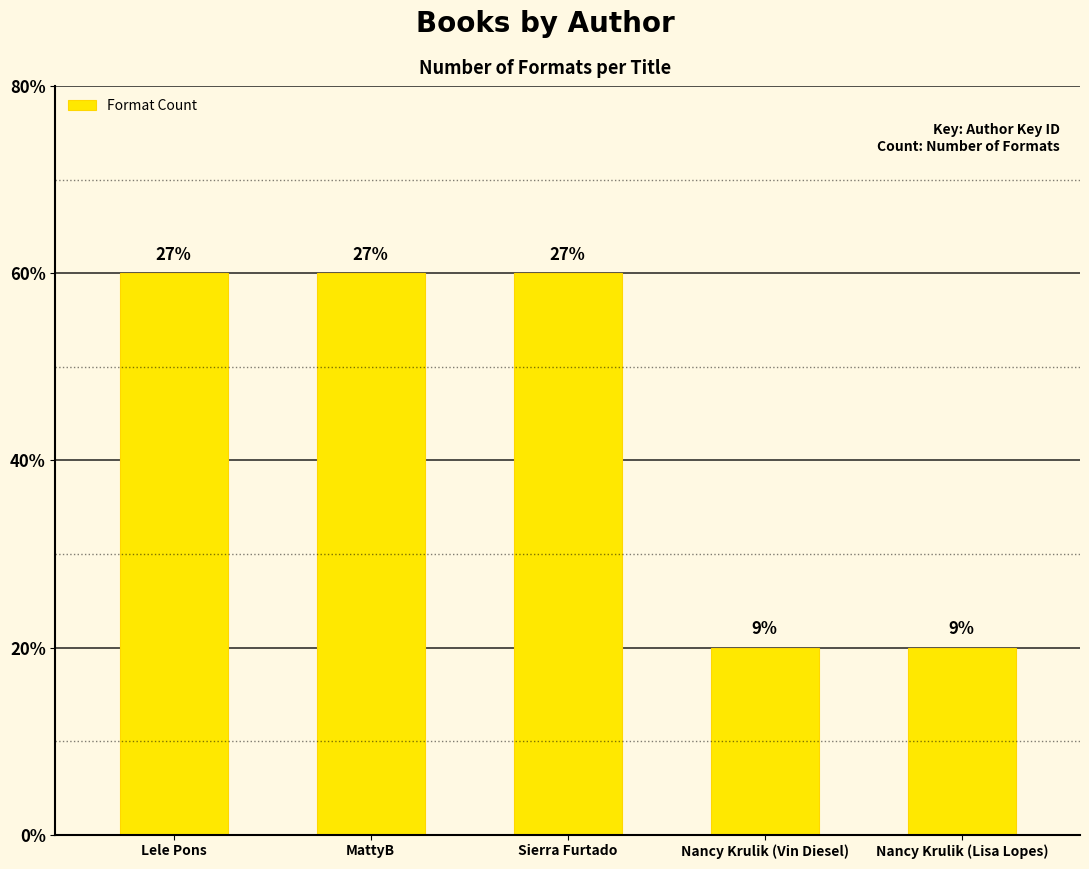

What is the average value?

2